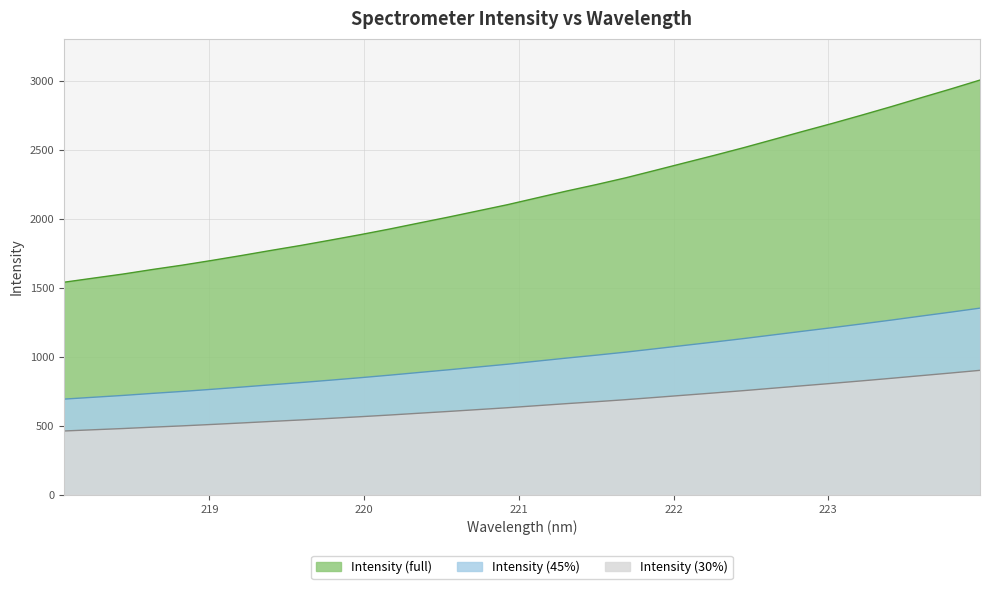

Approximately how many times larger is the value at 221.1174 compared to 219.589?

1.2